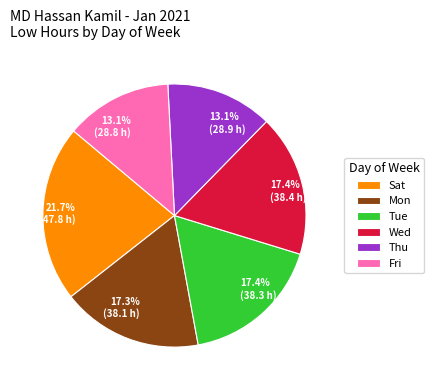

What is the total percentage of 17.3% (38.1 h) and 17.4% (38.3 h)?

34.7%